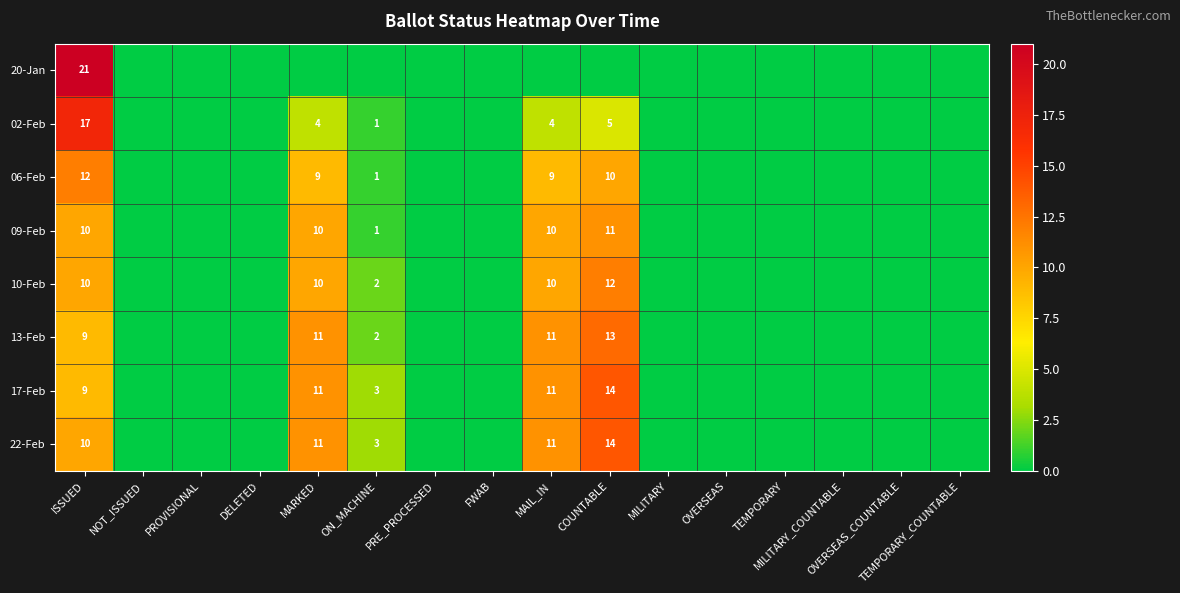

How many data points does each series have?

16